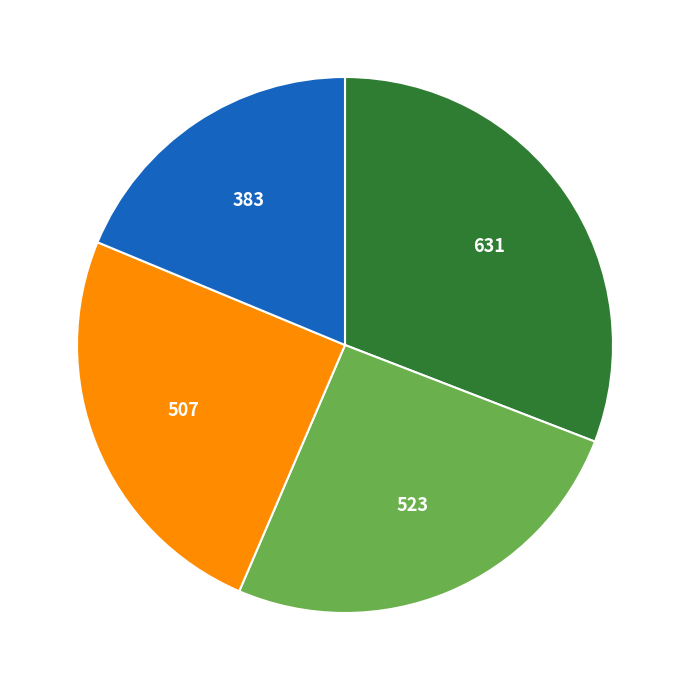

Is there any slice that represents more than half of the pie?

No